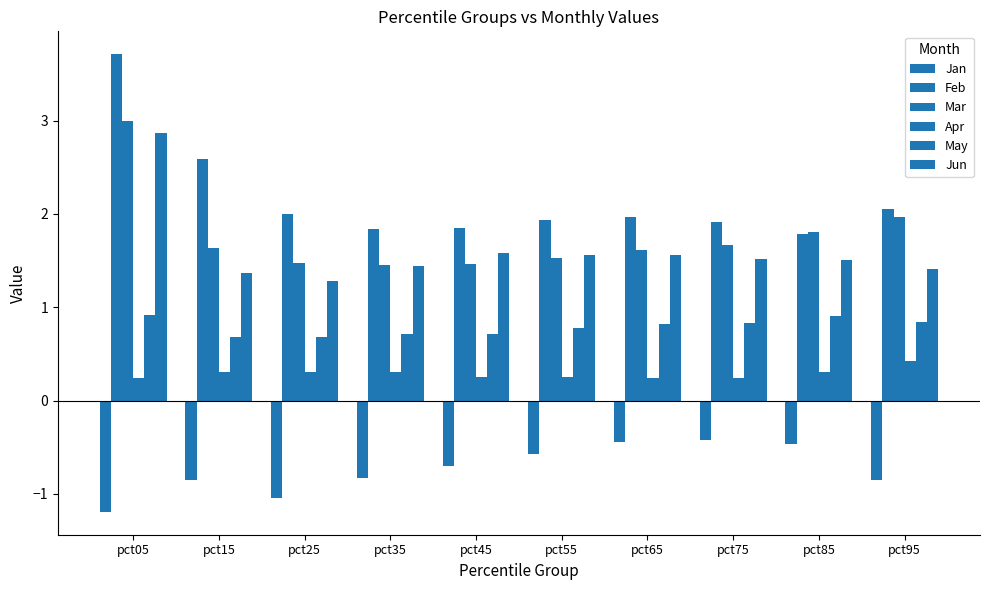

What is the sum of the Jun values at pct45 and pct85?

3.1